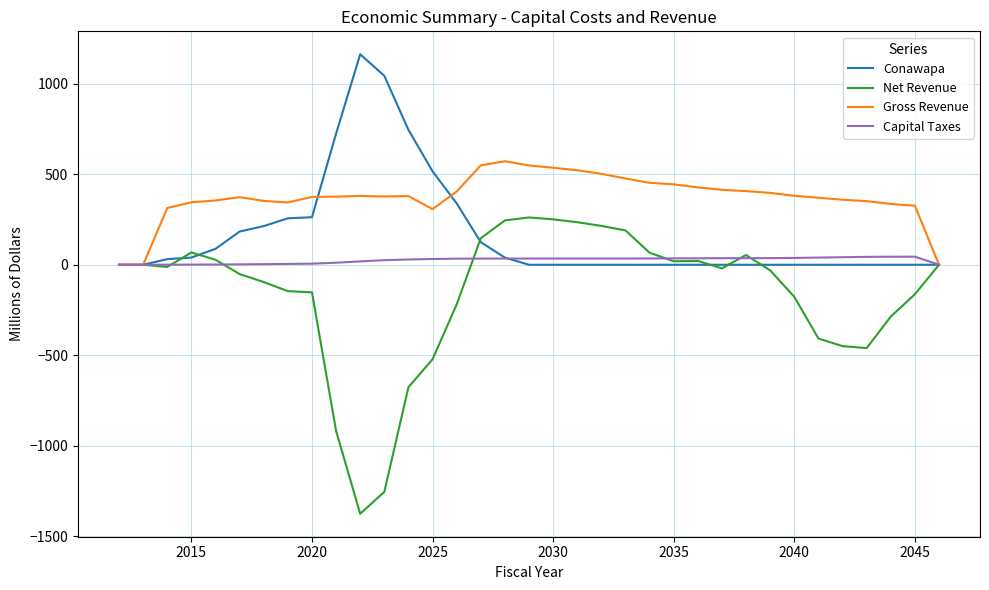

Which series has the largest total across all categories?

Gross Revenue